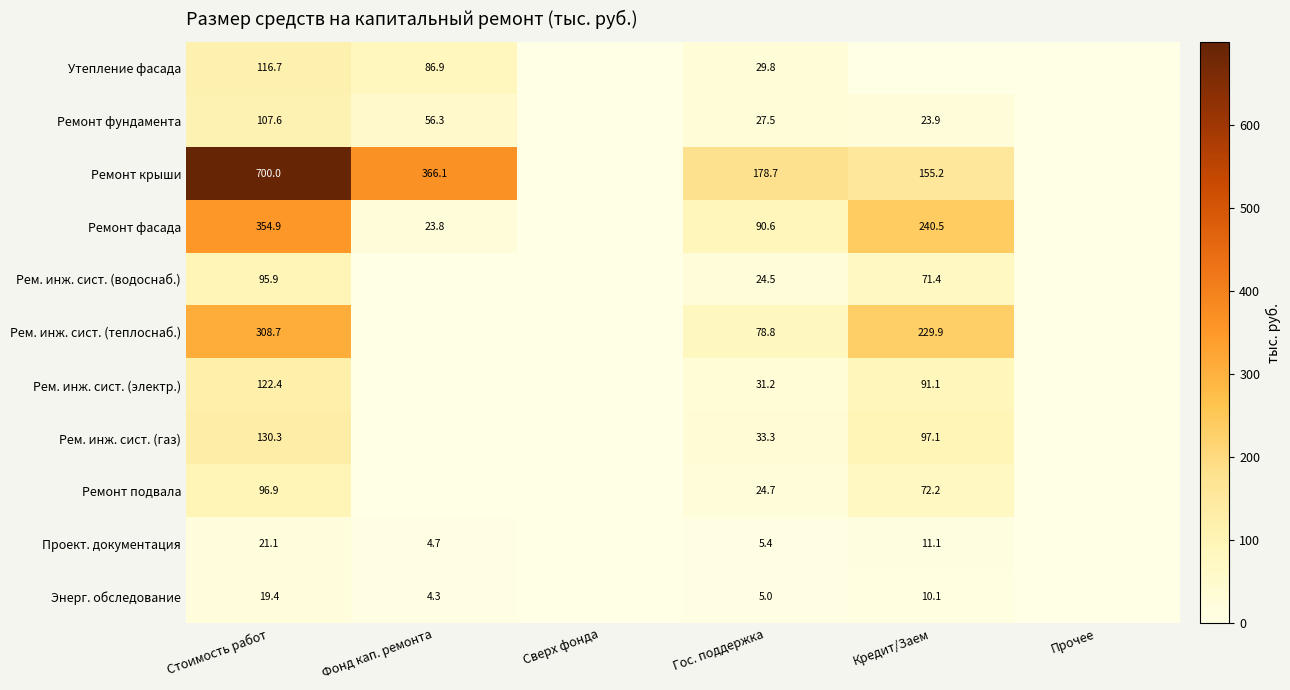

The value of Ремонт фасада at Фонд кап. ремонта is 23.8. True or false?

True